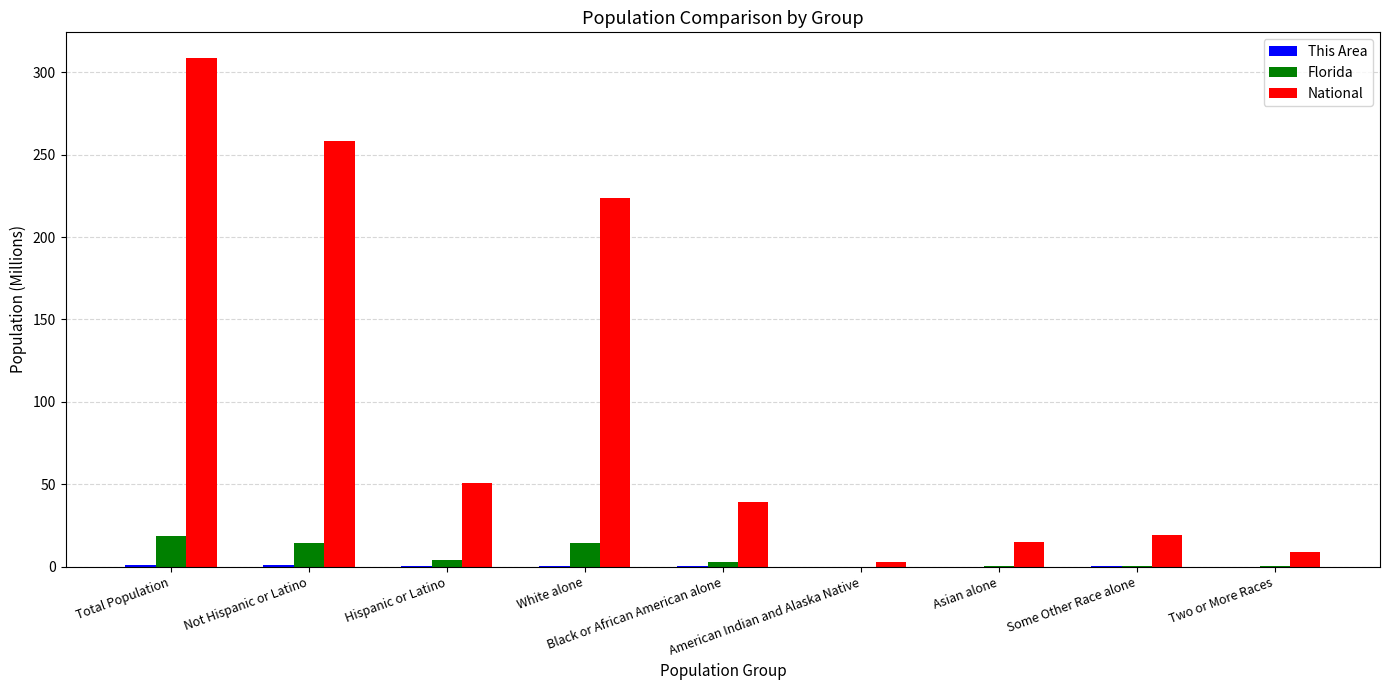

Which series has the largest total across all categories?

National